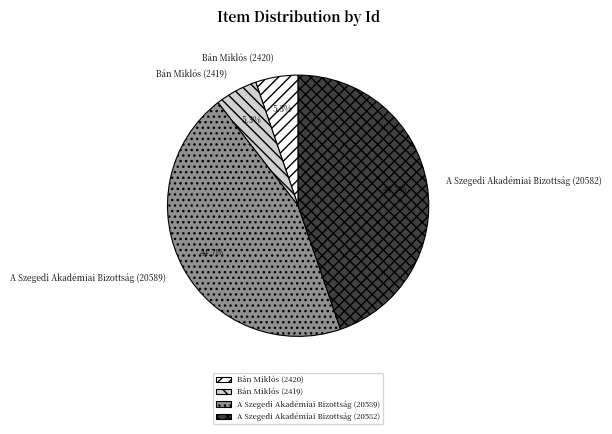

What percentage is NOT represented by A Szegedi Akadémiai Bizottság (20582)?

55.3%